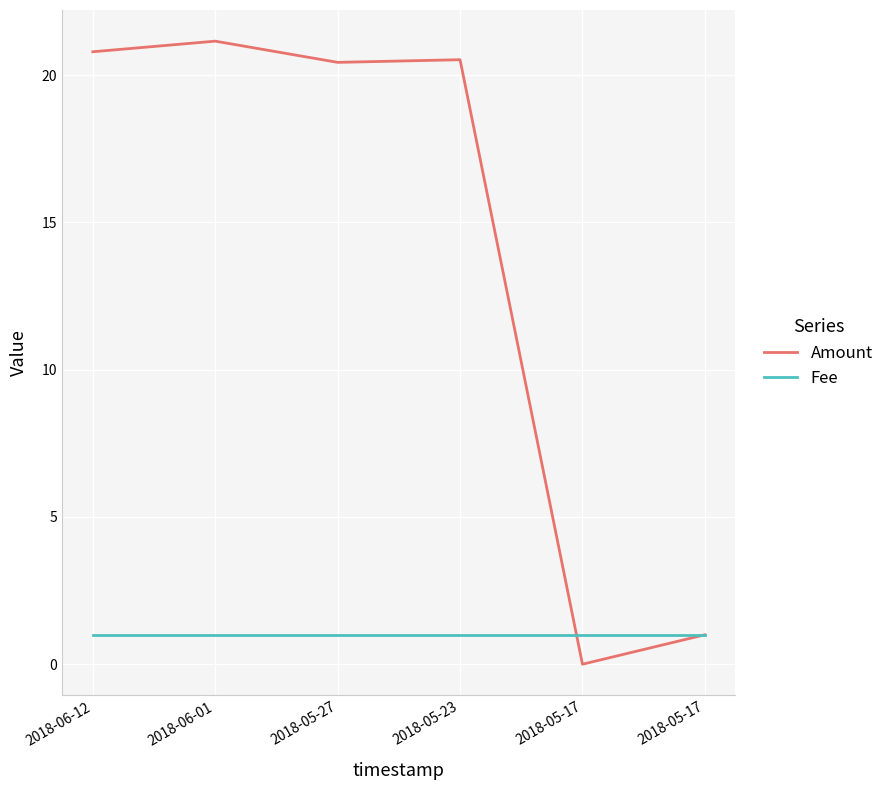

What are all the series names shown in the legend?

Amount, Fee